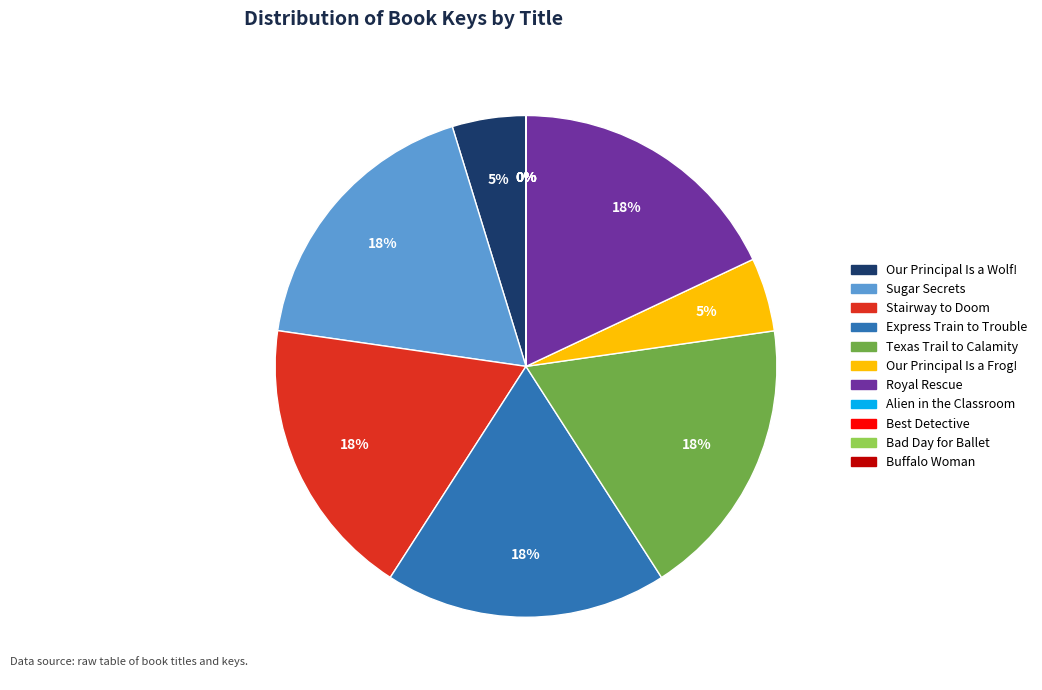

Is Texas Trail to Calamity the majority of the pie?

No